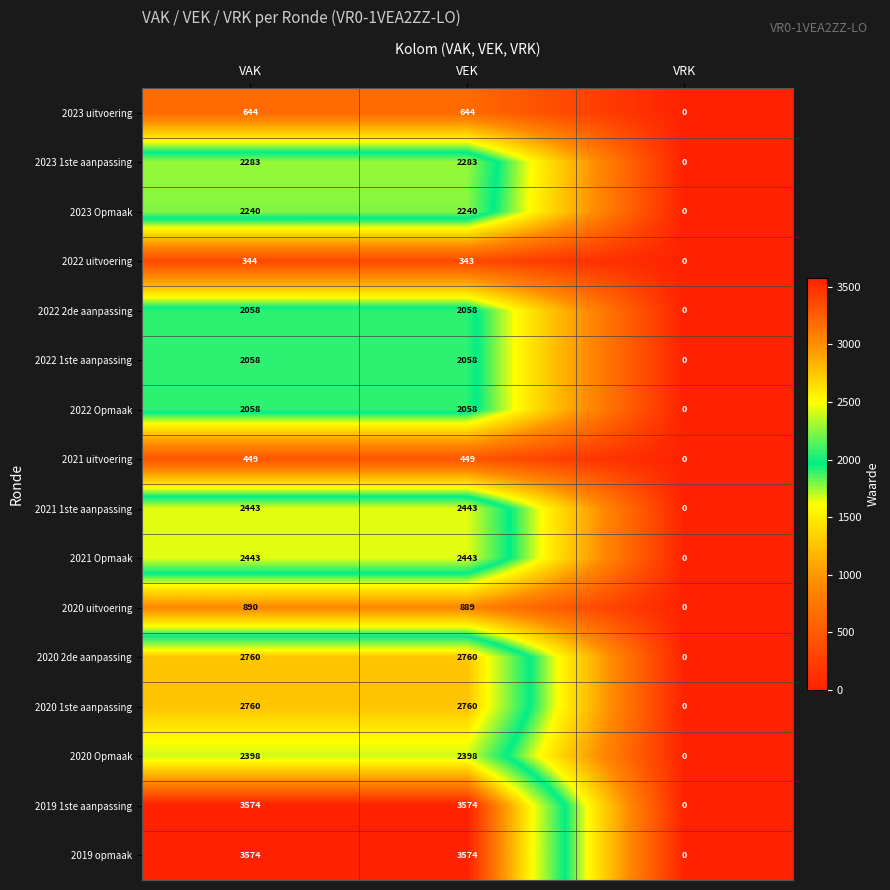

Where does the 2022 uitvoering series first go above 343?

VAK